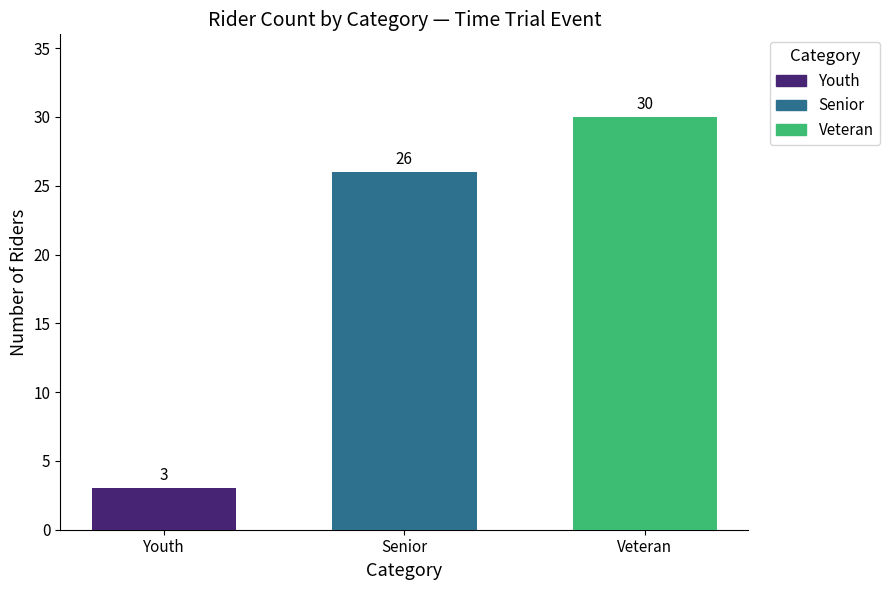

Which label corresponds to the smallest value in the chart?

Youth